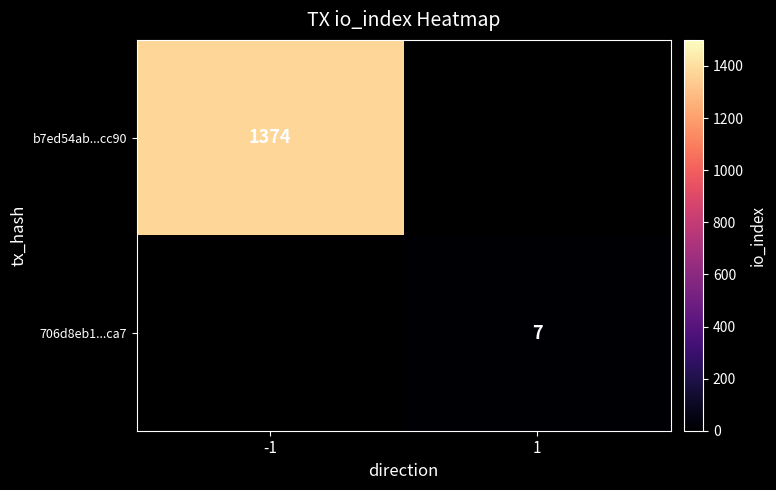

The 706d8eb1...ca7 series shows 5 at 1. True or false?

False